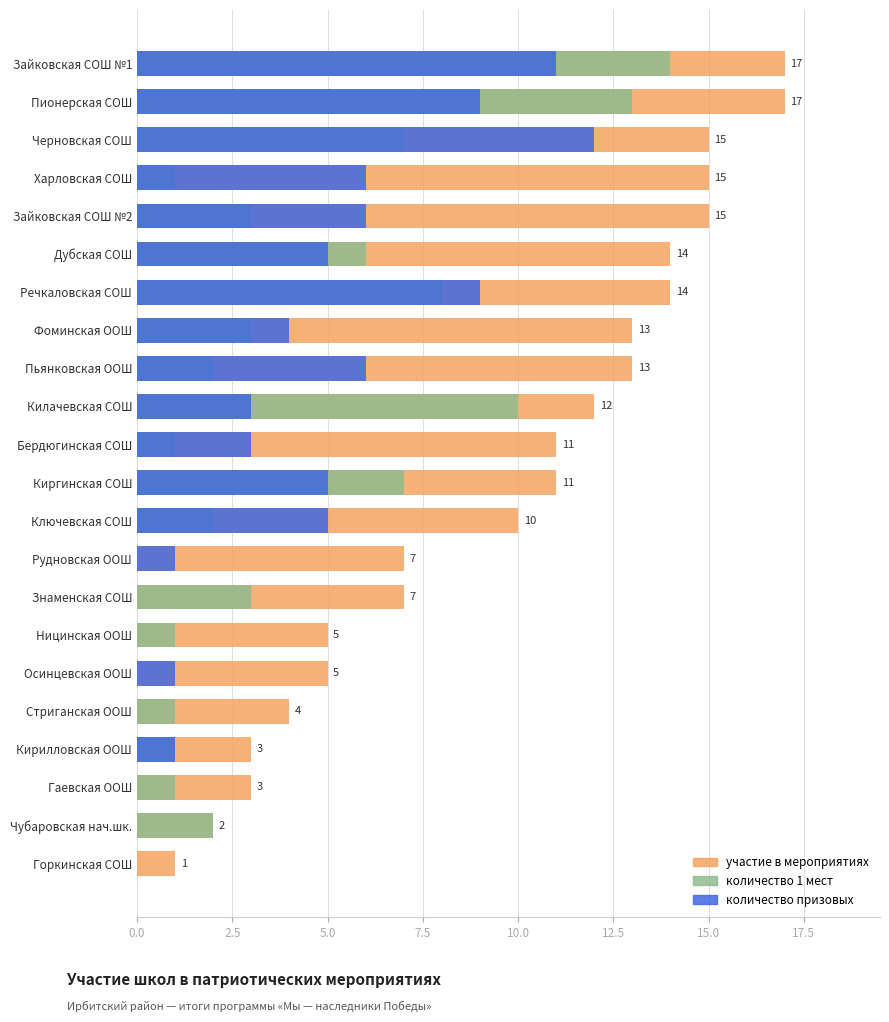

What is the difference between the highest and lowest values at Ницинская ООШ?

5